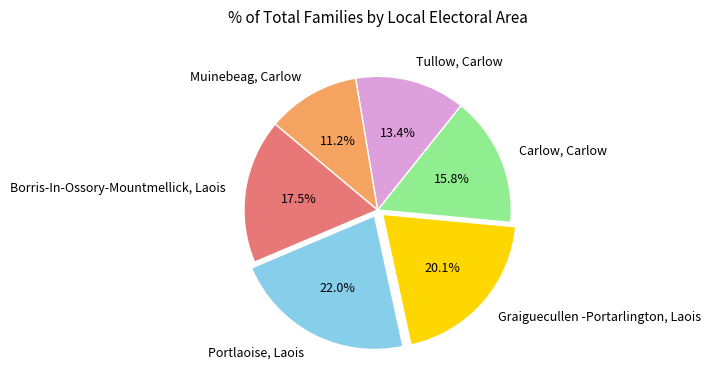

Which has a higher value, Muinebeag, Carlow or Borris-In-Ossory-Mountmellick, Laois?

Borris-In-Ossory-Mountmellick, Laois